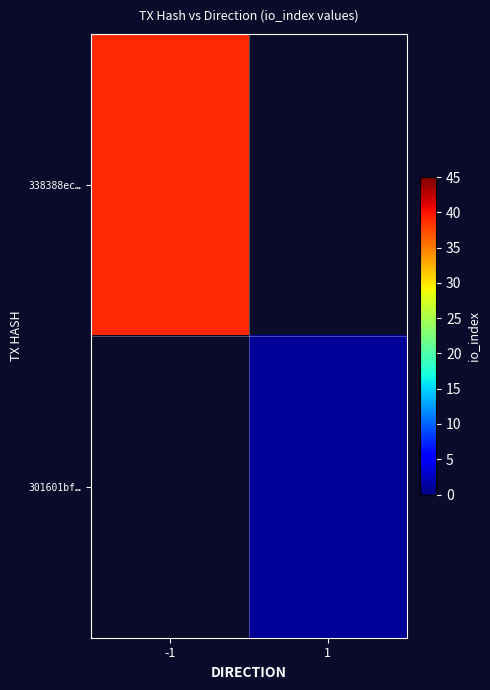

Rank the series by their maximum value, from highest to lowest.

338388ec…, 301601bf…